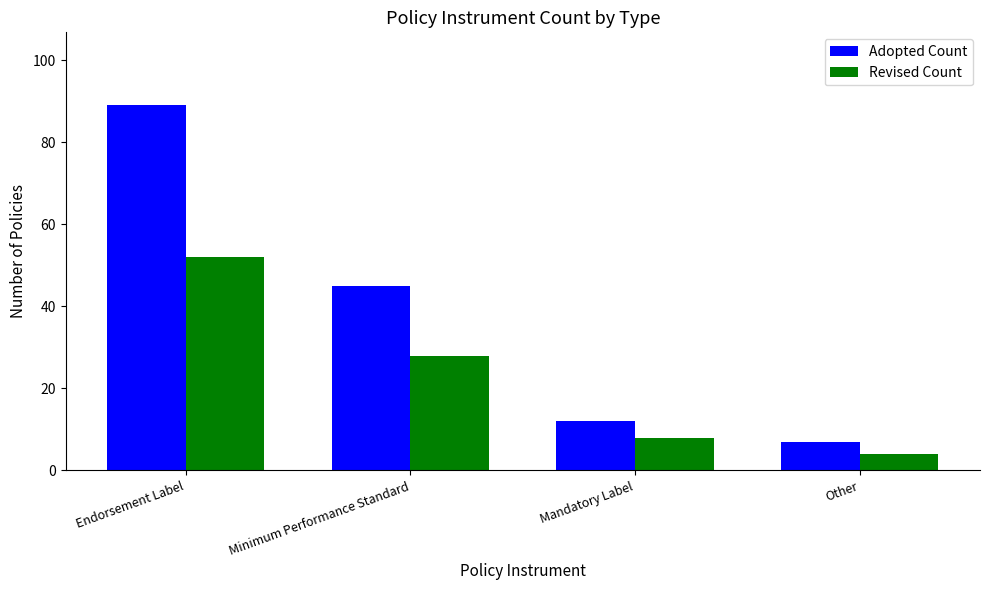

Rank the series by their maximum value, from lowest to highest.

Revised Count, Adopted Count